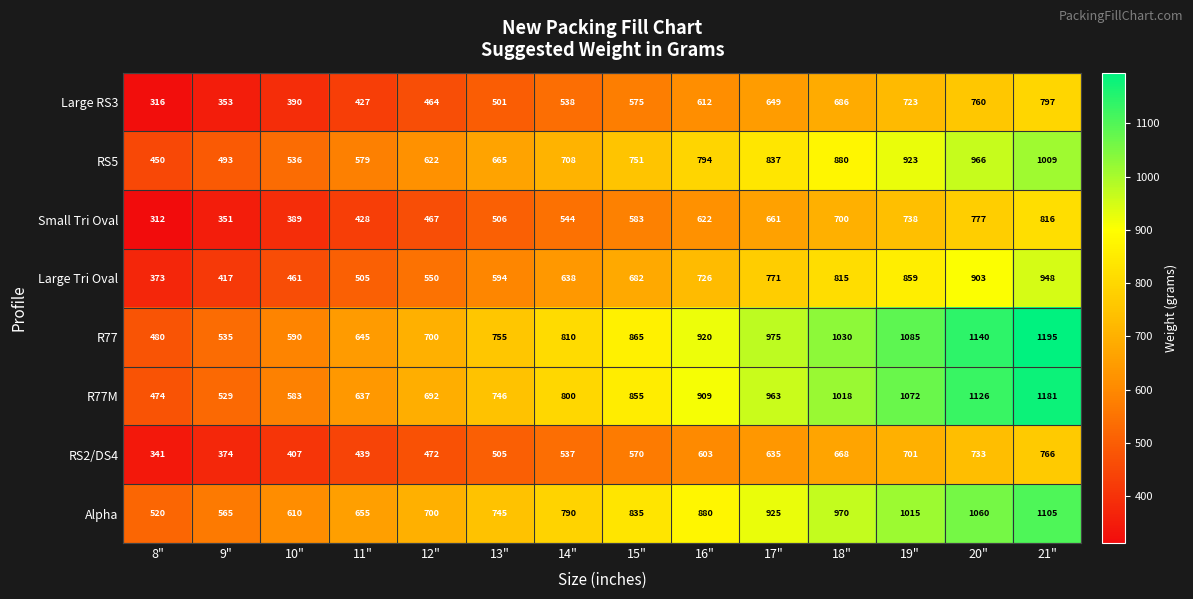

List the series in order of their peak value, lowest first.

RS2/DS4, Large RS3, Small Tri Oval, Large Tri Oval, RS5, Alpha, R77M, R77